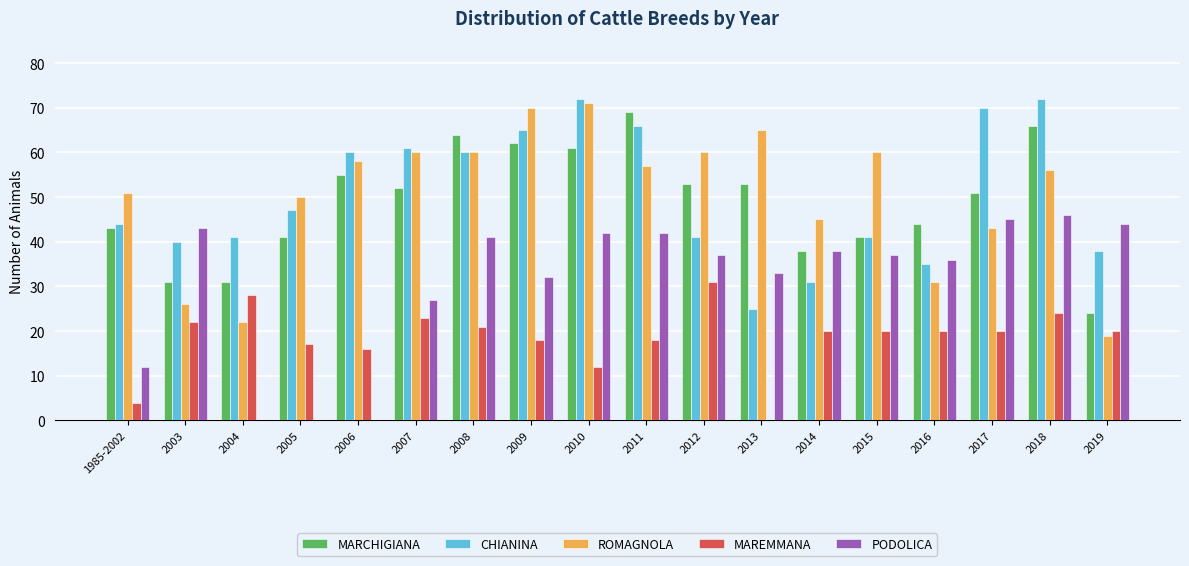

Reading left to right, transcribe all the data shown in this chart.

MARCHIGIANA: 43	31	31	41	55	52	64	62	61	69	53	53	38	41	44	51	66	24
CHIANINA: 44	40	41	47	60	61	60	65	72	66	41	25	31	41	35	70	72	38
ROMAGNOLA: 51	26	22	50	58	60	60	70	71	57	60	65	45	60	31	43	56	19
MAREMMANA: 4	22	28	17	16	23	21	18	12	18	31	0	20	20	20	20	24	20
PODOLICA: 12	43	0	0	0	27	41	32	42	42	37	33	38	37	36	45	46	44